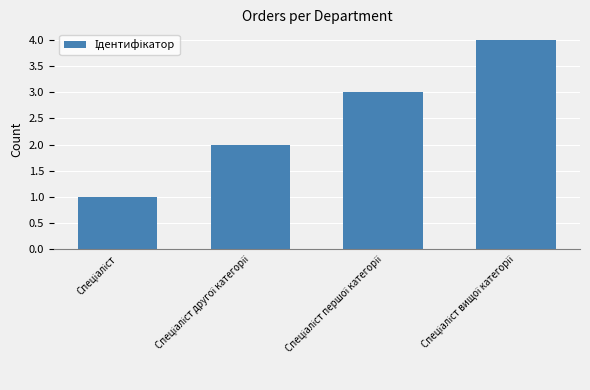

What is the maximum value shown in the chart?

4